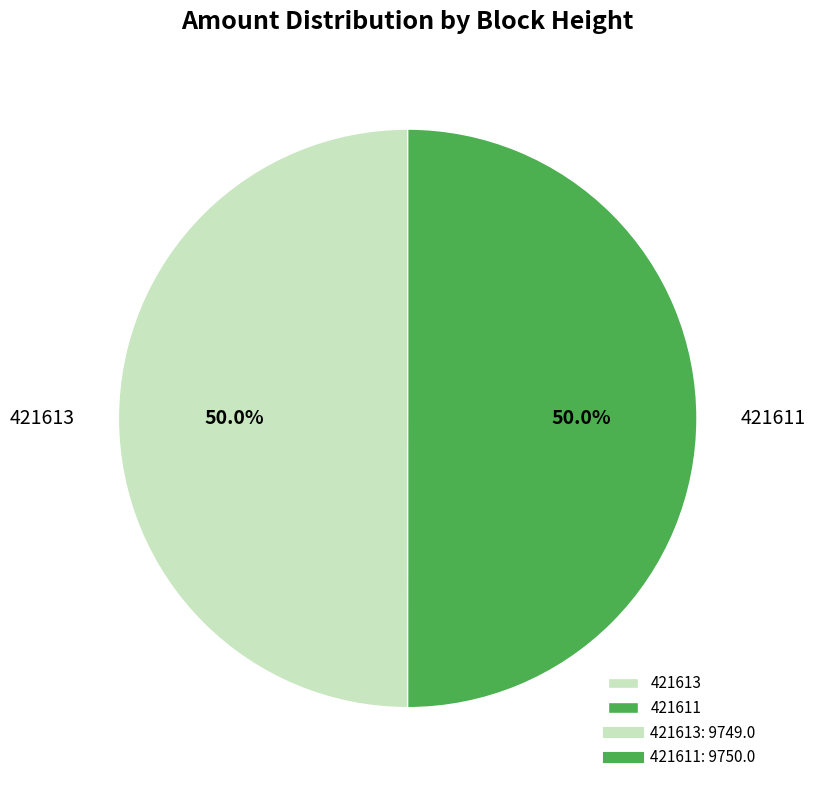

True or false: 421611 accounts for 50% of the total.

True